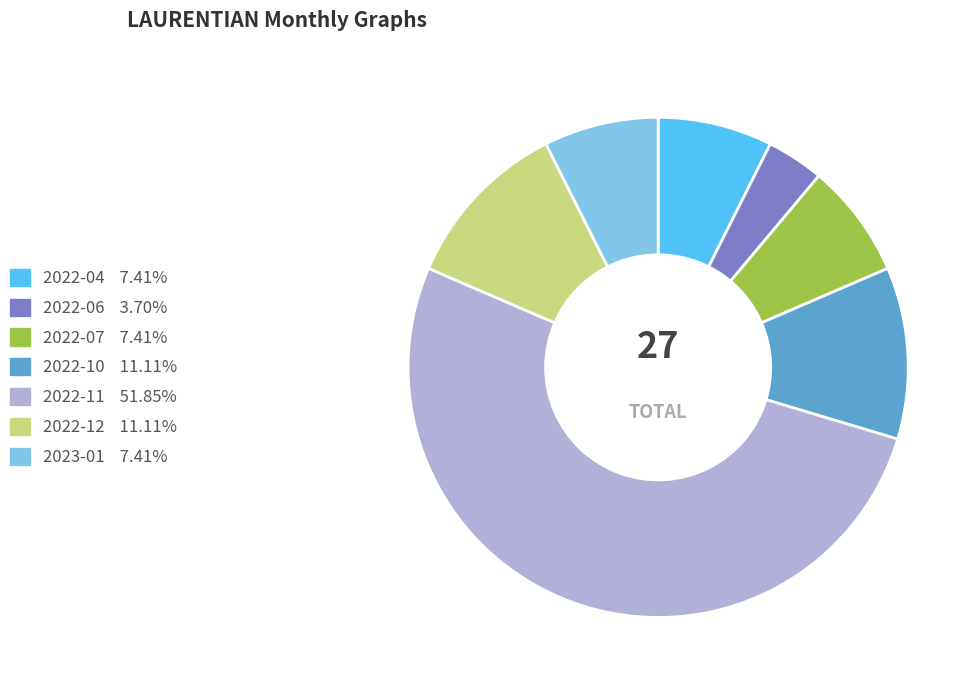

Combined, do 2022-11 and 2022-04 account for over 50%?

Yes